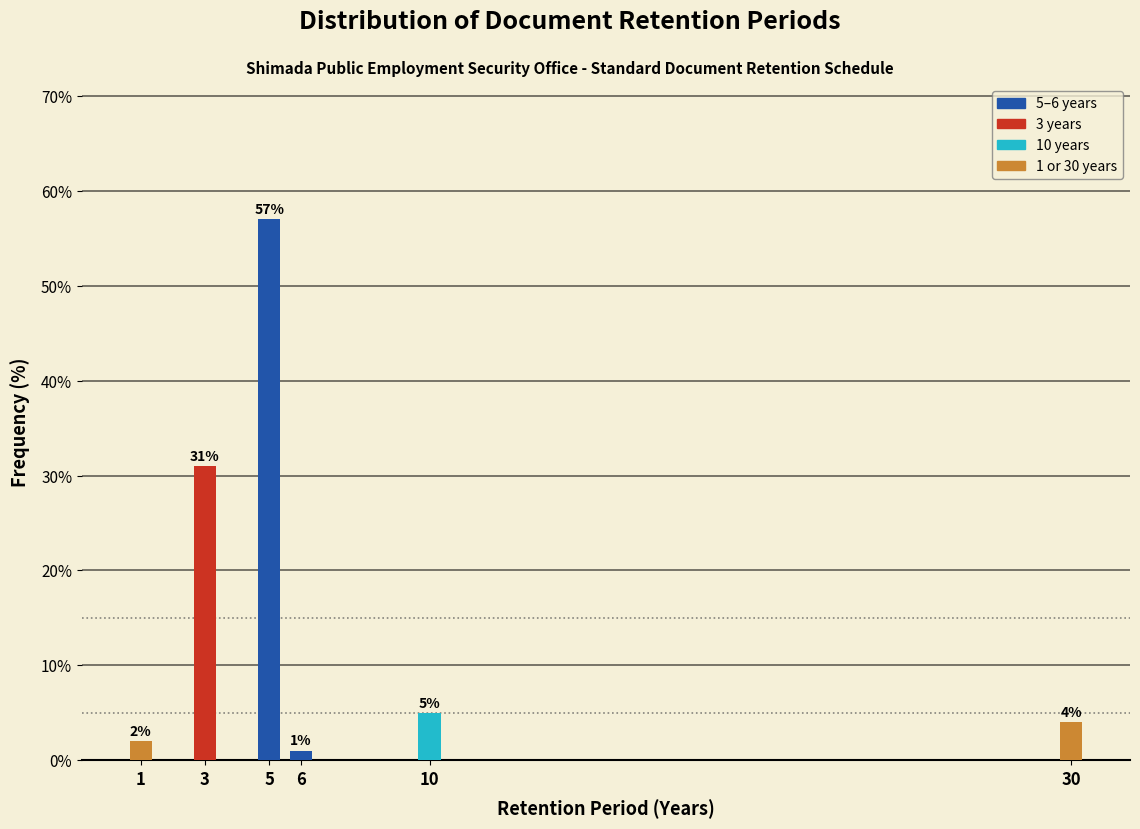

Reading left to right, extract all data points from this chart.

1=2.0	3=31.0	5=57.0	6=1.0	10=5.0	30=4.0